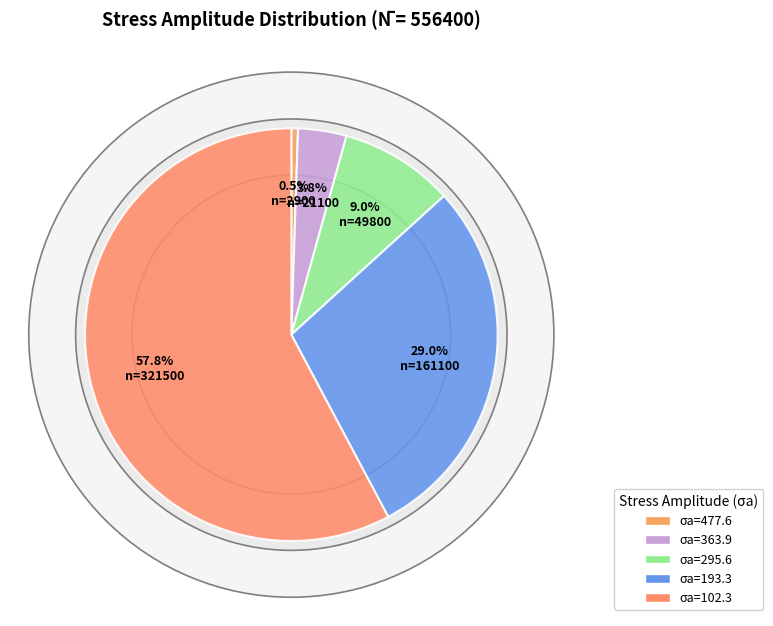

Rank the categories by value from highest to lowest.

n=321500, n=161100, n=49800, n=21100, n=2900